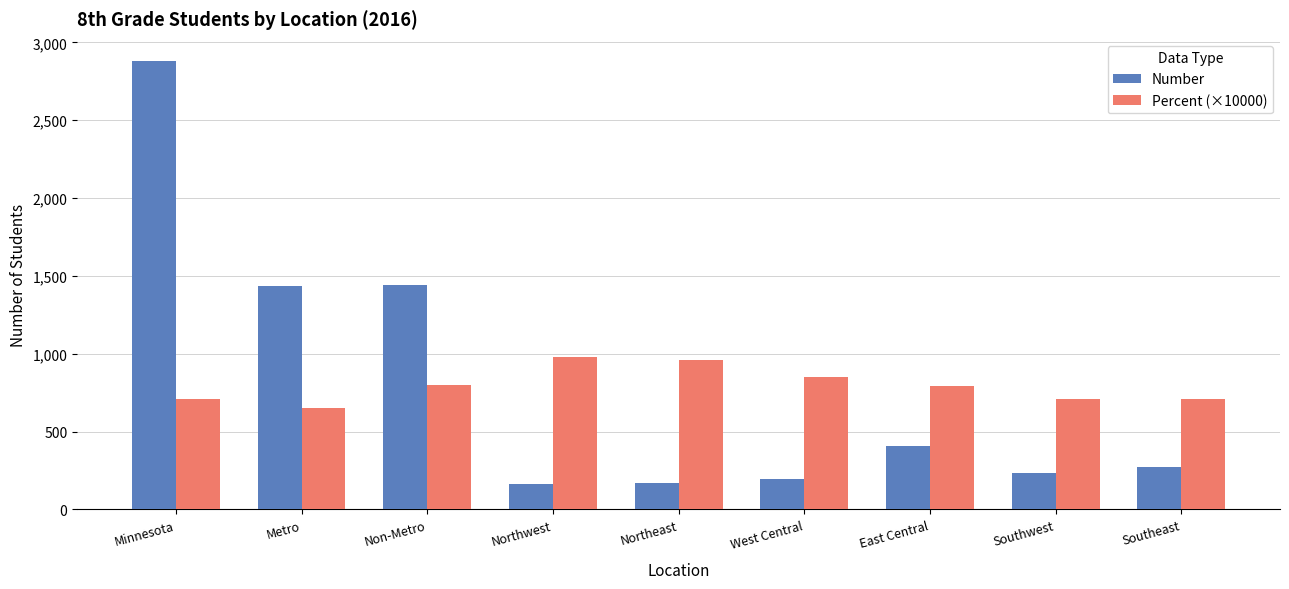

What are all the series names shown in the legend?

Number, Percent (×10000)